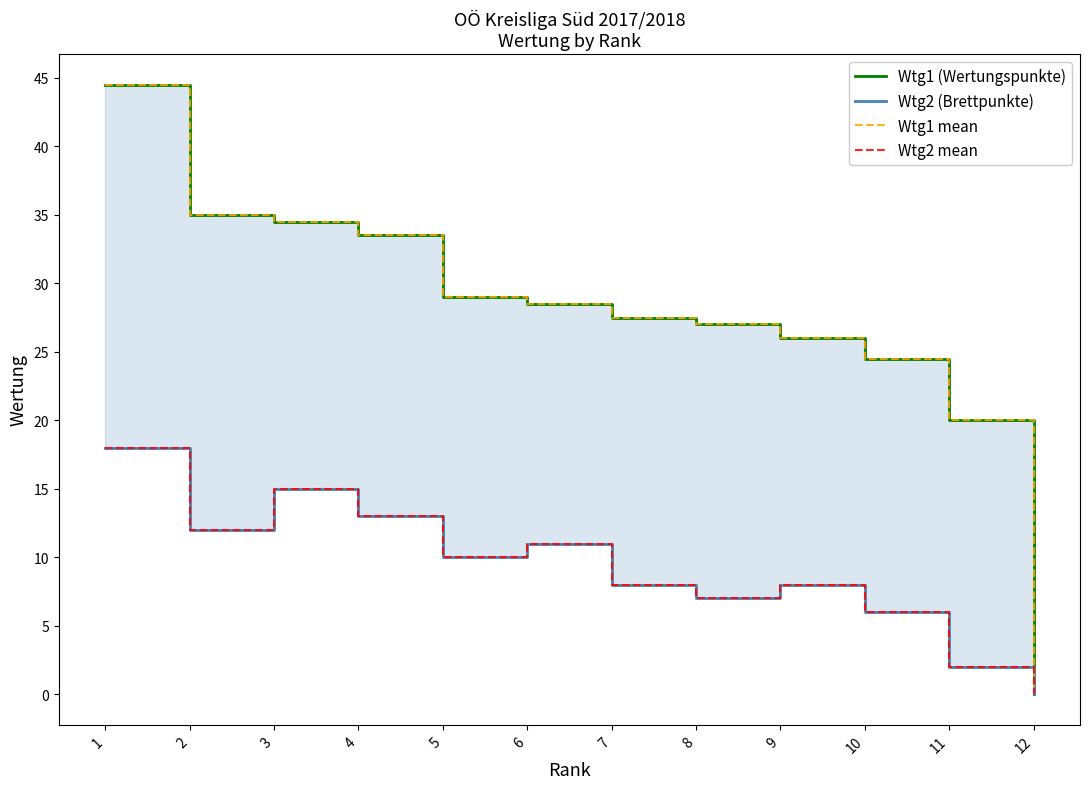

Does the chart have visible grid lines?

No